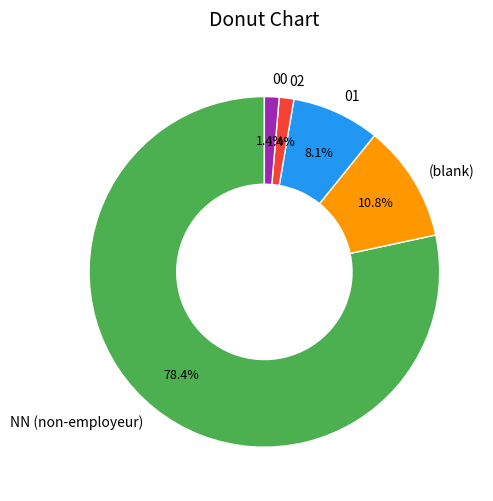

Combined, what portion of the pie is (blank) and 00?

12.2%